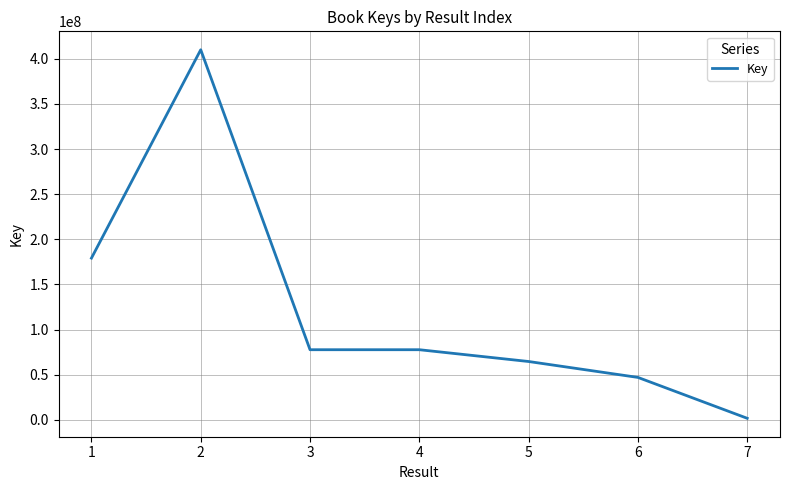

What is the difference between the maximum and minimum values?

408412369